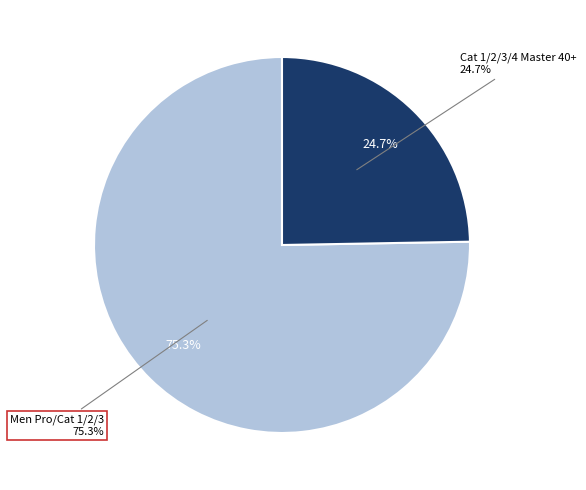

What is the total percentage of Men Pro/Cat 1/2/3 and Cat 1/2/3/4 Master 40+?

100.0%